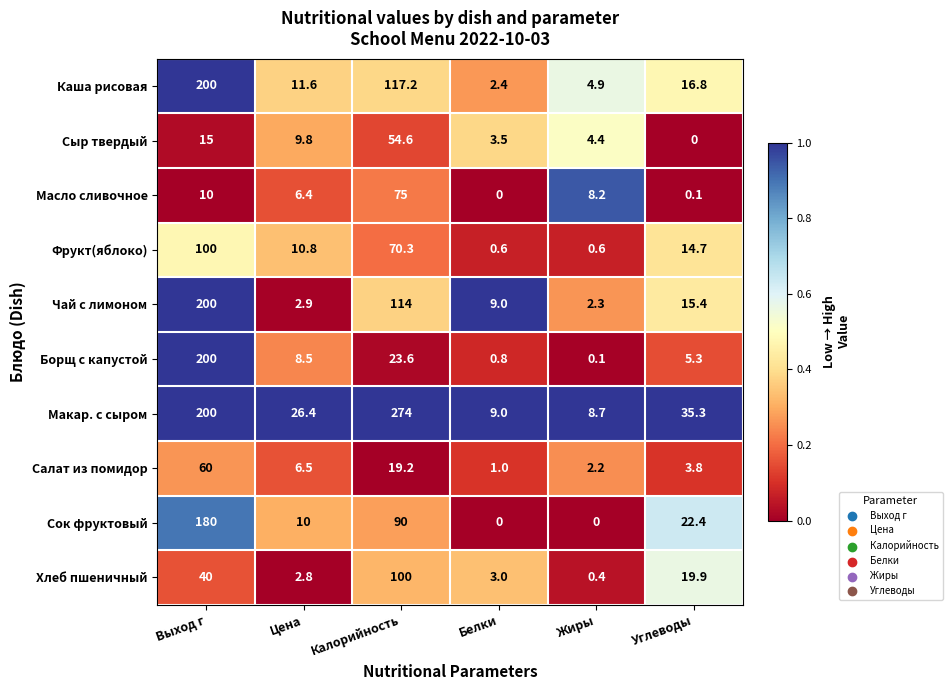

Which label corresponds to the largest value in the chart?

Калорийность